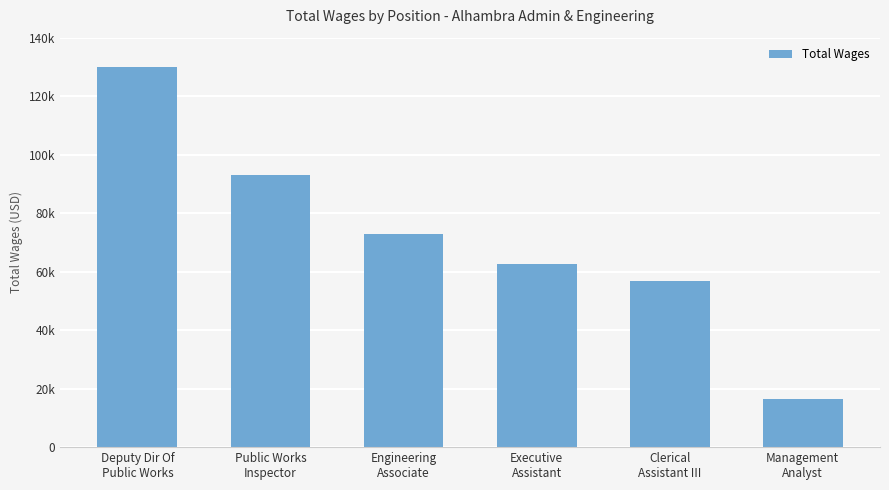

List the labels in order of value, smallest first.

Management
Analyst, Clerical
Assistant III, Executive
Assistant, Engineering
Associate, Public Works
Inspector, Deputy Dir Of
Public Works